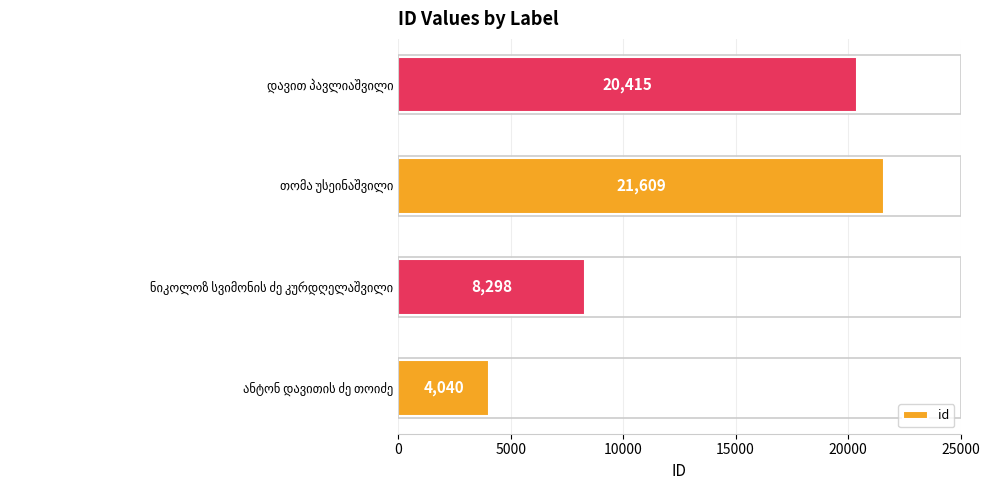

What is the sum of all values?

54362